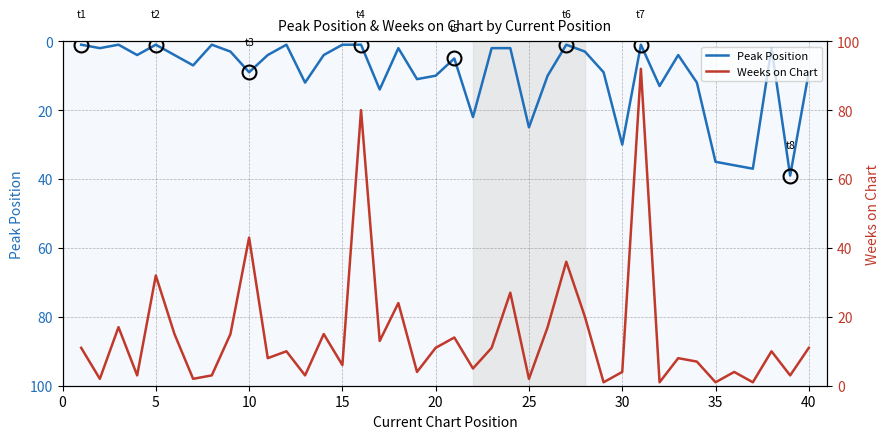

What is the minimum value for Peak Position?

1